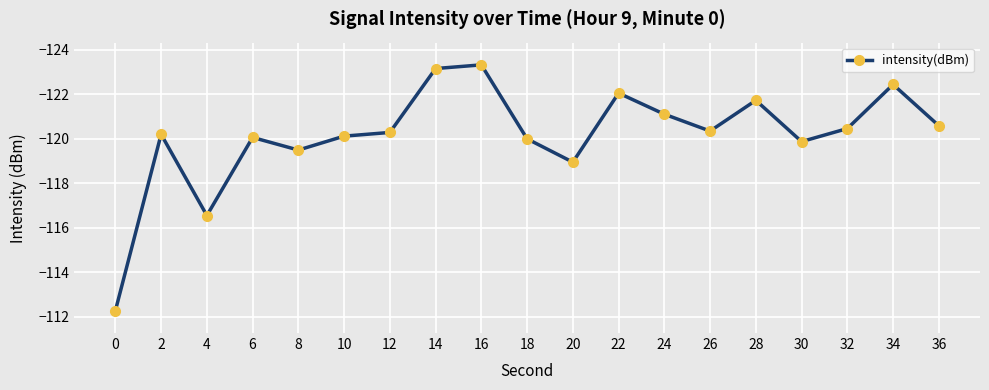

At which label is the value closest to -117?

4